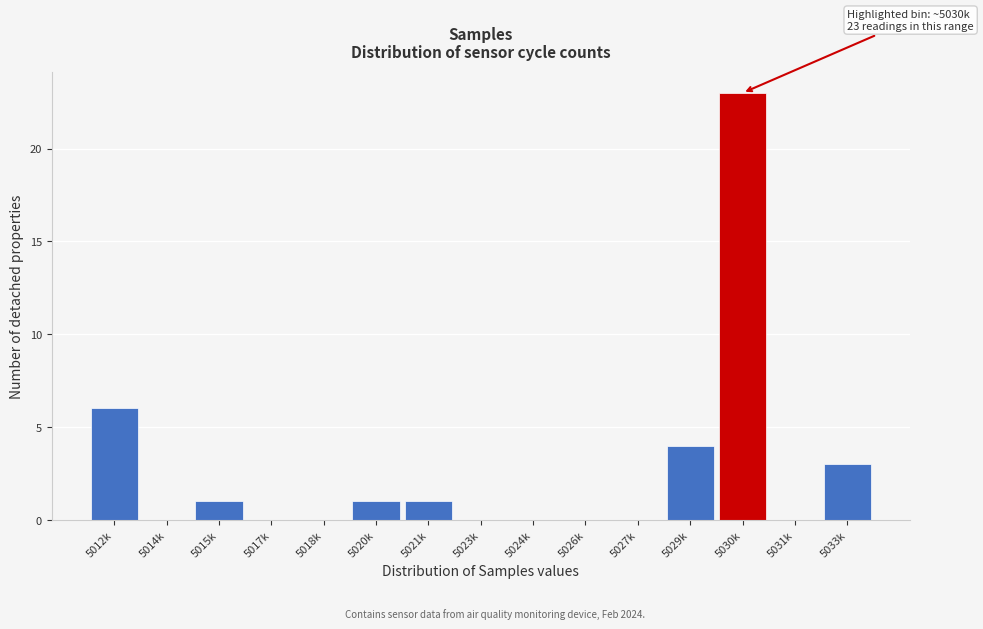

Reading left to right, list all the values displayed in this chart.

5012k=6	5014k=0	5015k=1	5017k=0	5018k=0	5020k=1	5021k=1	5023k=0	5024k=0	5026k=0	5027k=0	5029k=4	5030k=23	5031k=0	5033k=3